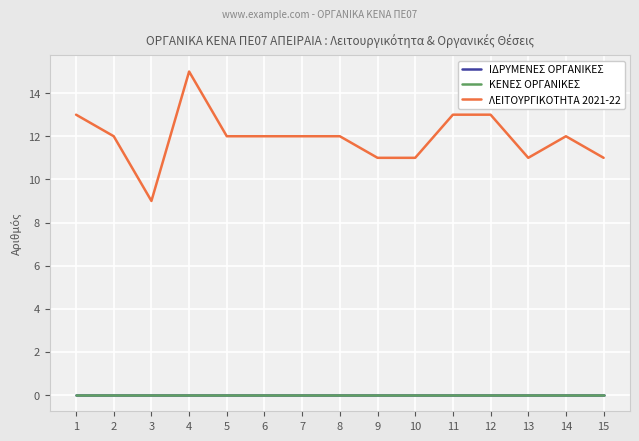

The value of ΙΔΡΥΜΕΝΕΣ ΟΡΓΑΝΙΚΕΣ at 4 is 0. True or false?

True